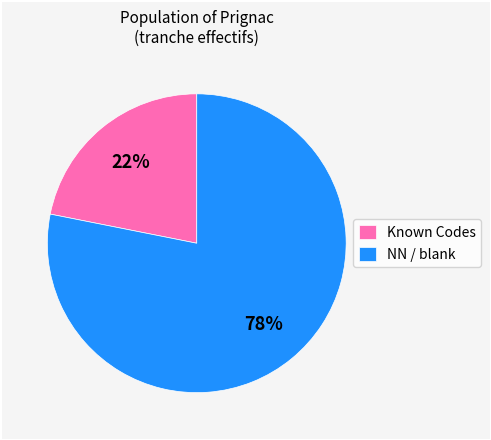

Does any single category account for the majority?

Yes